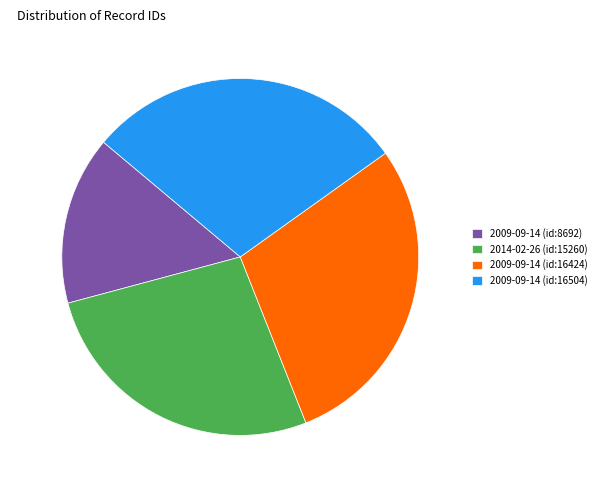

Is 2009-09-14 (id:16504) the majority of the pie?

No